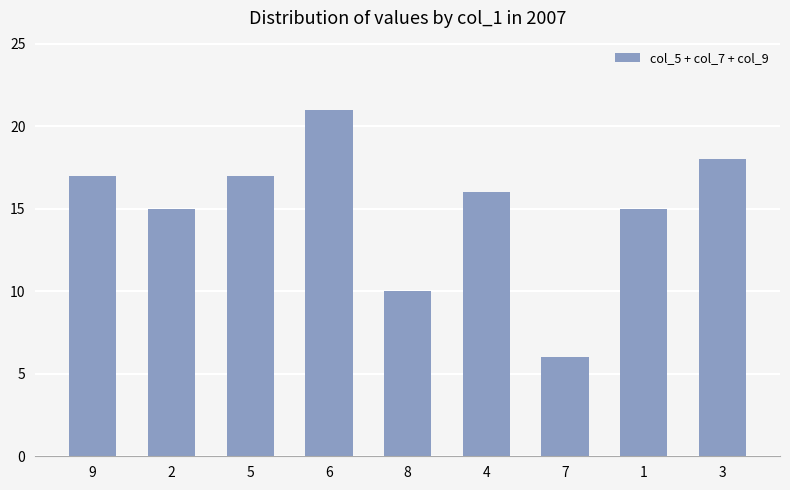

Reading left to right, list all the values displayed in this chart.

17	15	17	21	10	16	6	15	18